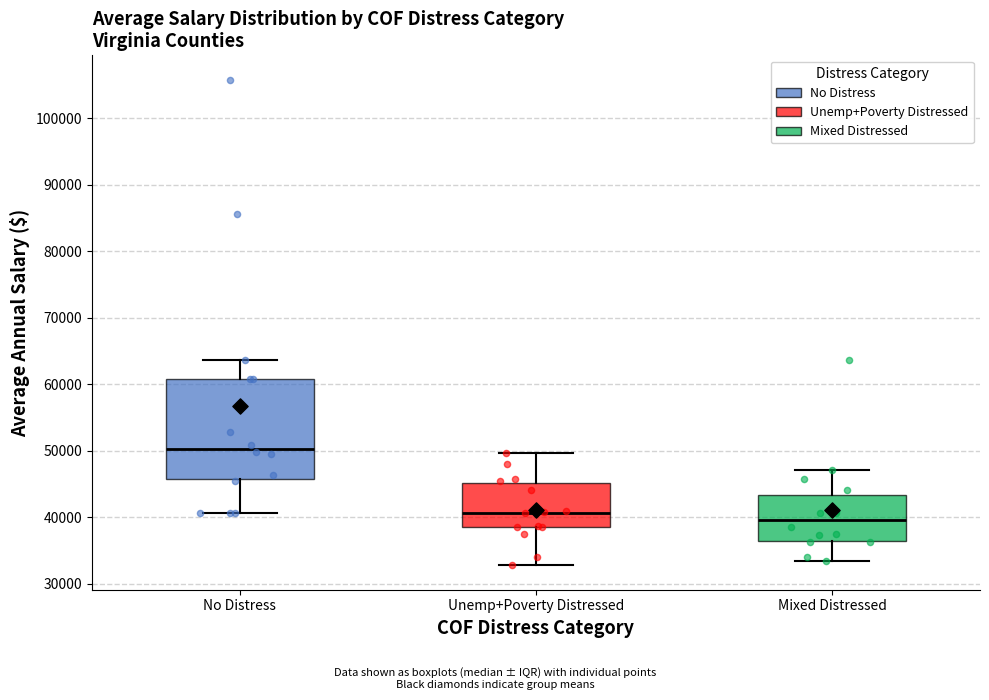

Reading left to right, transcribe this box plot: for each box, give where its median line is, the range the box spans, and where its two whiskers end, as read against the y-axis. The values are not printed on the chart, so give them approximately, as read against the axis.

No Distress: median 50000, box 46000 to 61000, whiskers 41000 to 64000
Unemp+Poverty Distressed: median 41000, box 39000 to 45000, whiskers 33000 to 50000
Mixed Distressed: median 40000, box 37000 to 43000, whiskers 33000 to 47000